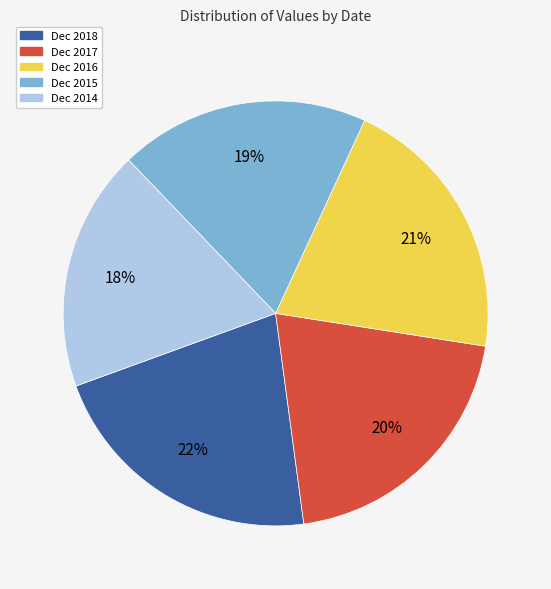

Which slice is the smallest?

Dec 2014